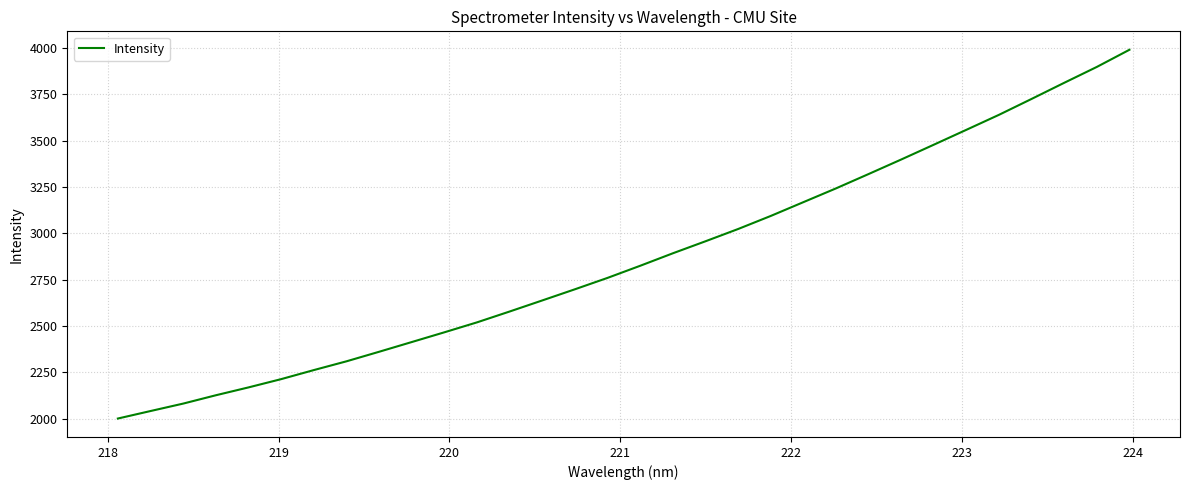

What is the sum of all values?

91651.0